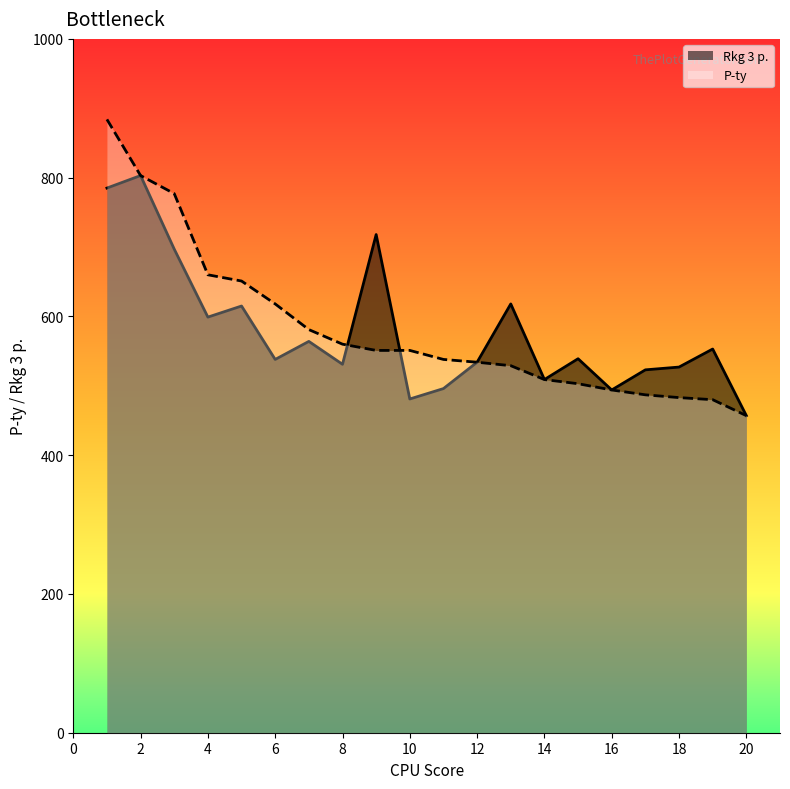

List the labels in order of Rkg 3 p. value, largest first.

2, 1, 9, 3, 13, 5, 4, 7, 19, 15, 6, 12, 8, 18, 17, 14, 11, 16, 10, 20